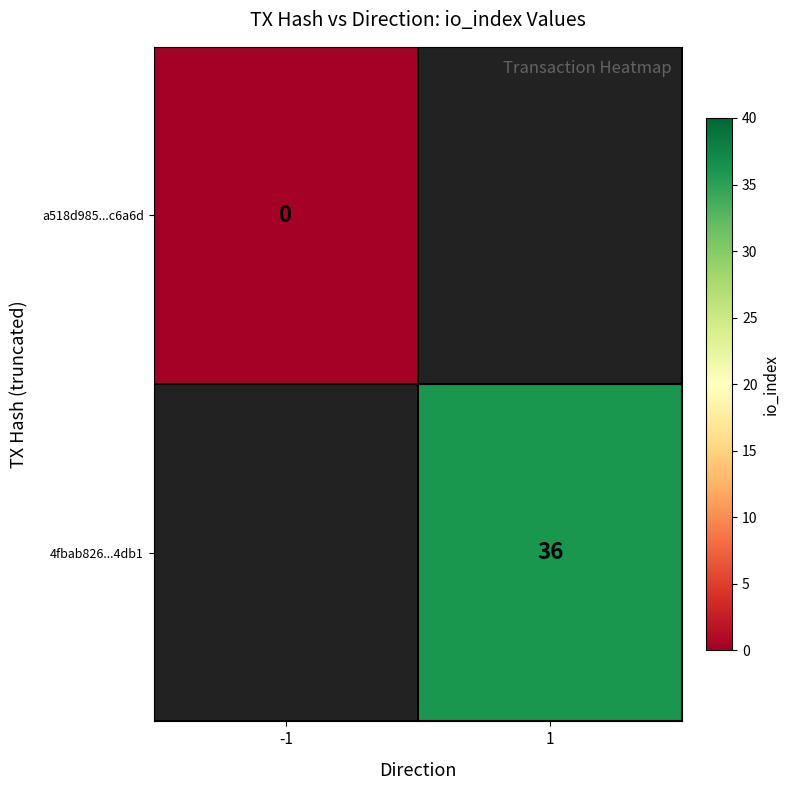

Which category has the lowest value across all series?

-1